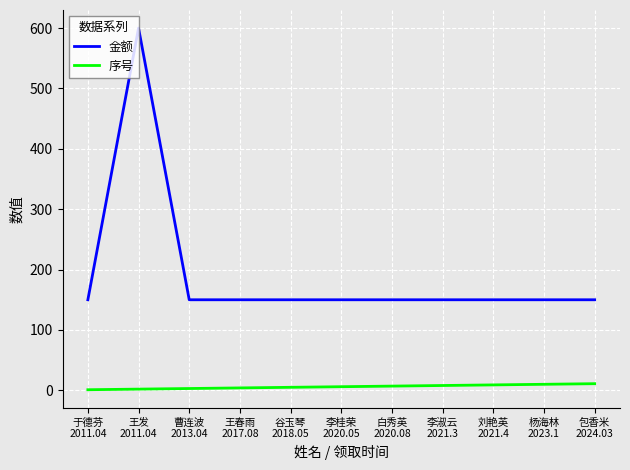

True or false: 序号 has a value of 10 at 杨海林
2023.1.

True